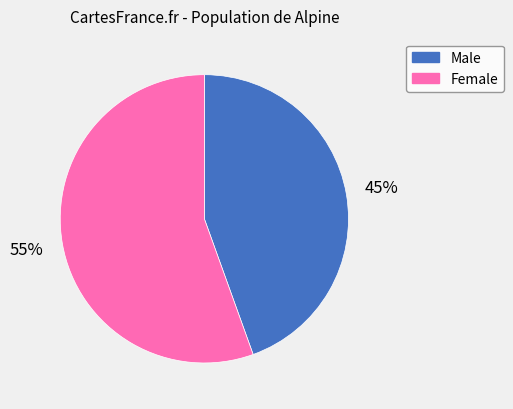

Does any single category account for the majority?

Yes